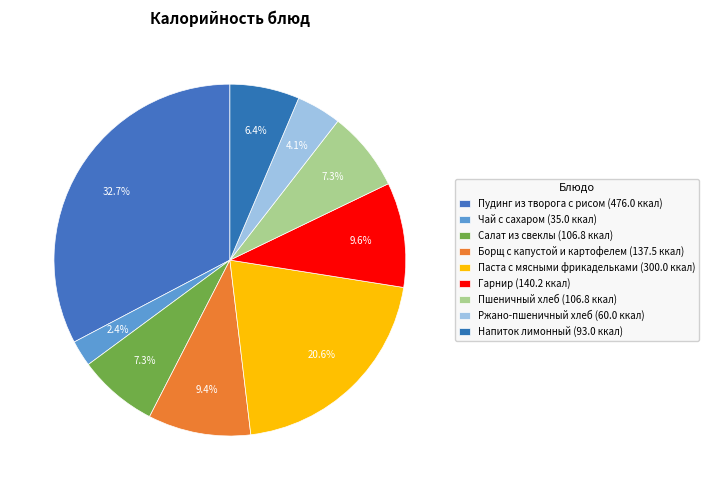

How many slices are in this pie chart?

9